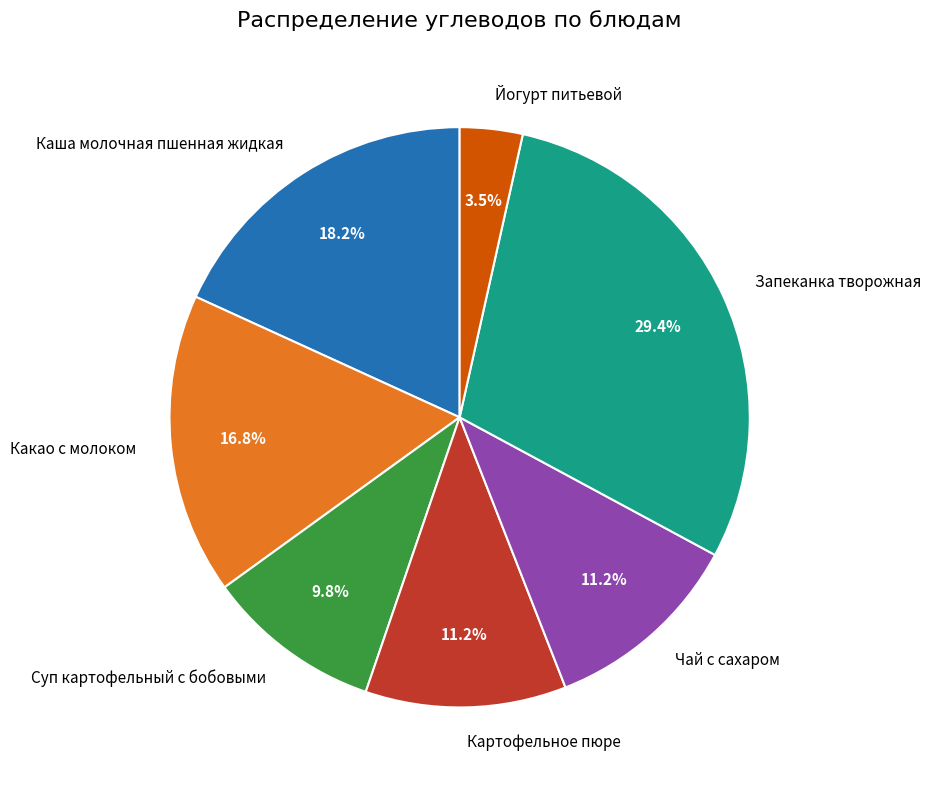

Which category has the smallest portion of the pie?

Йогурт питьевой